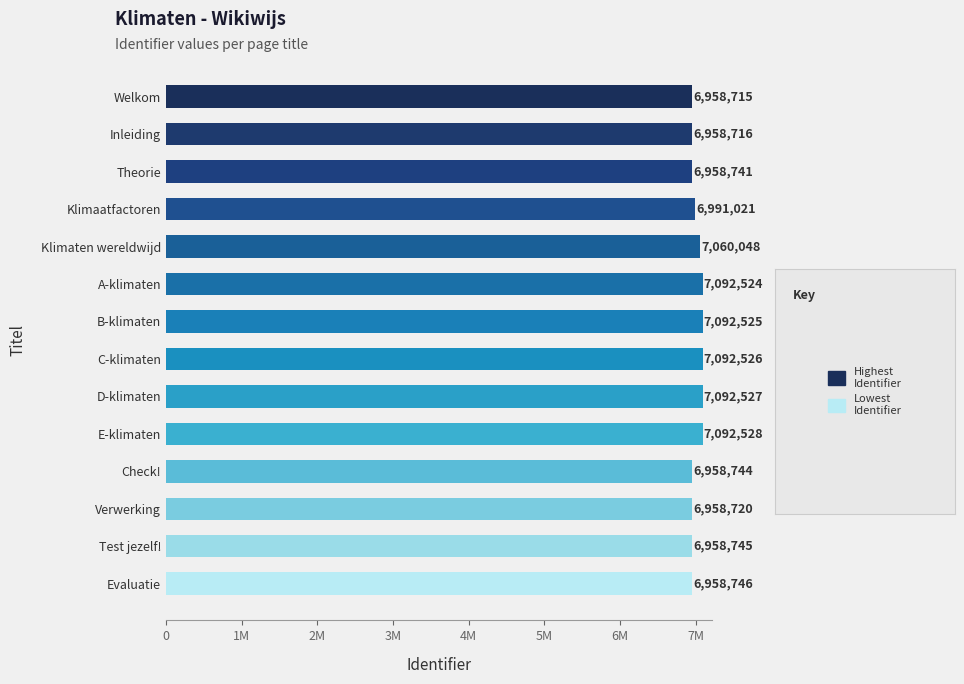

Are the bars horizontal?

Yes